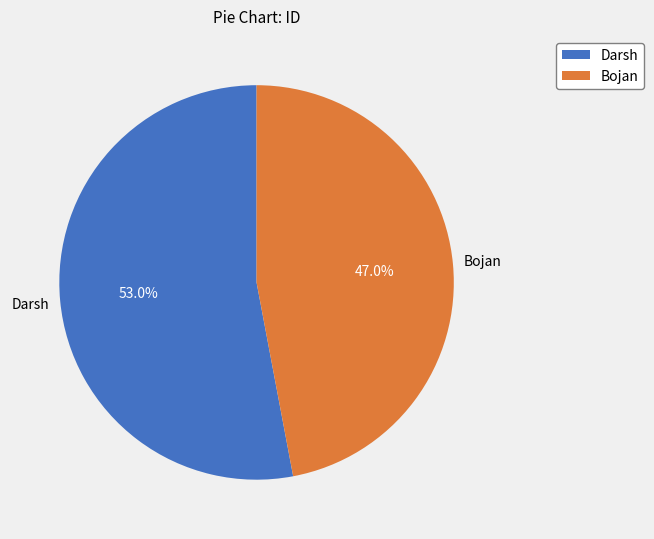

To the nearest percent, what is the average slice percentage?

50%